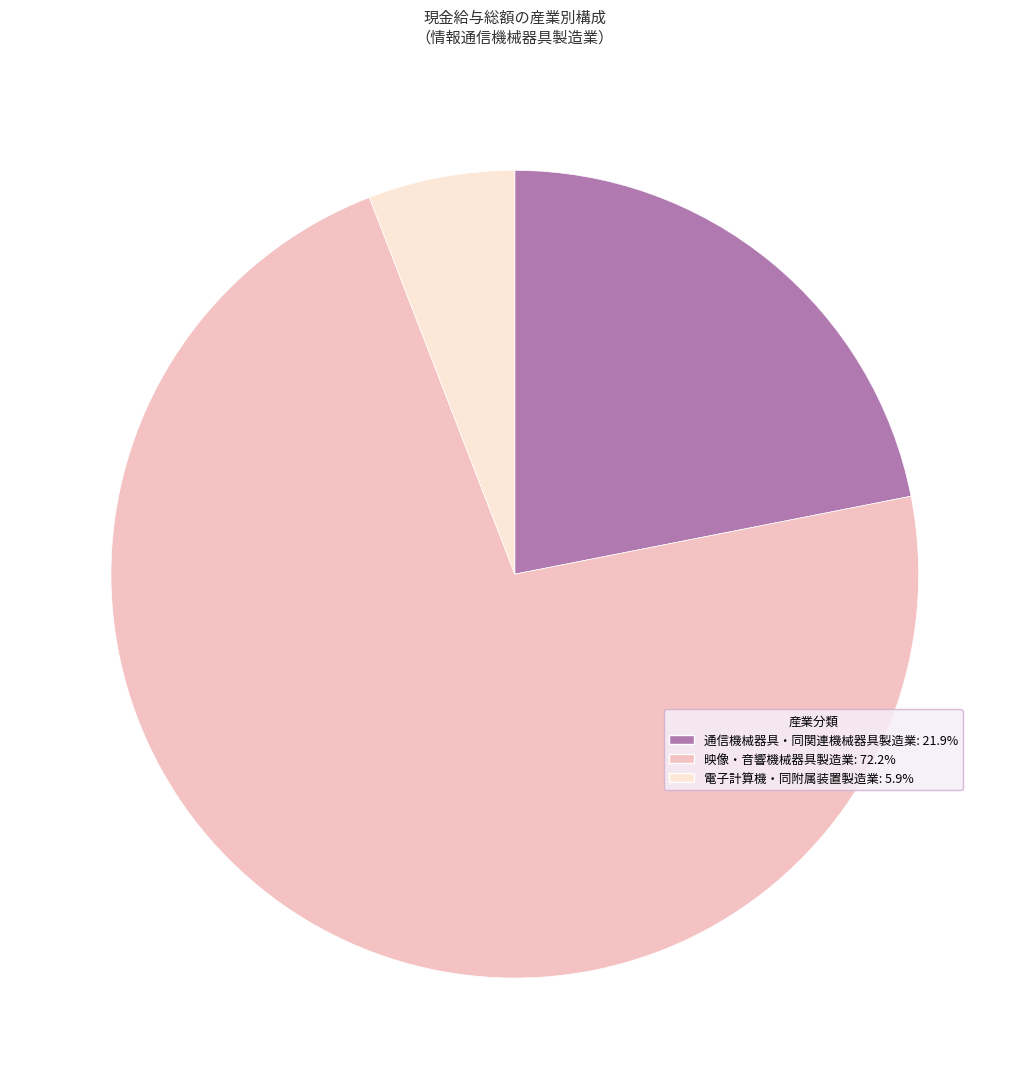

Is it true that 通信機械器具・同関連機械器具製造業 is 22% of the pie?

True